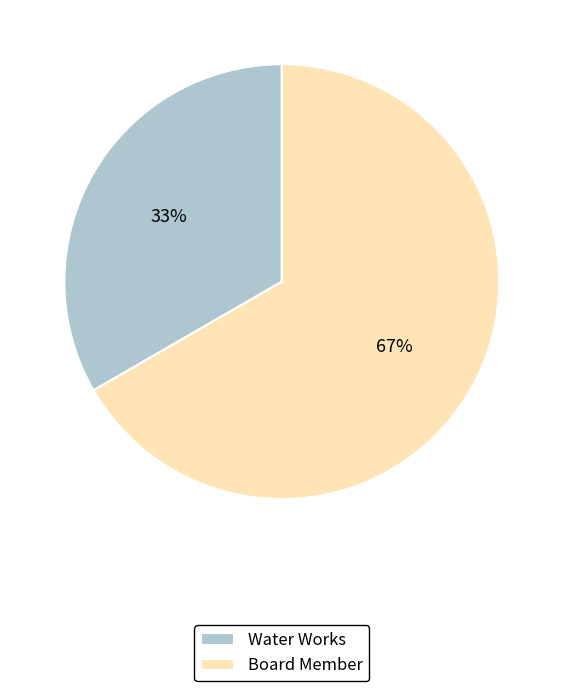

What is the smallest slice in the pie chart?

Water Works